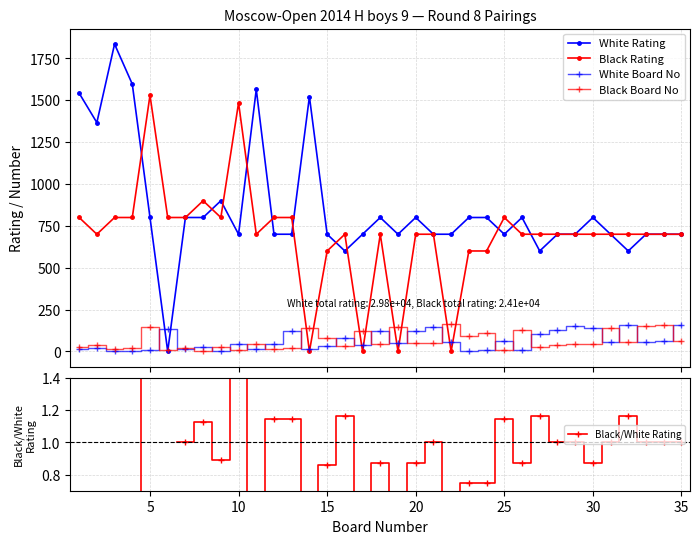

Does the chart display data point markers on the line(s)?

Yes